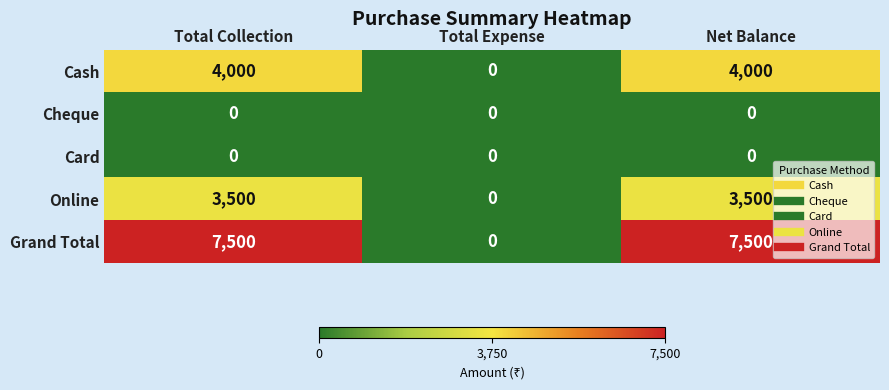

How many data points in Grand Total are less than 7500?

1